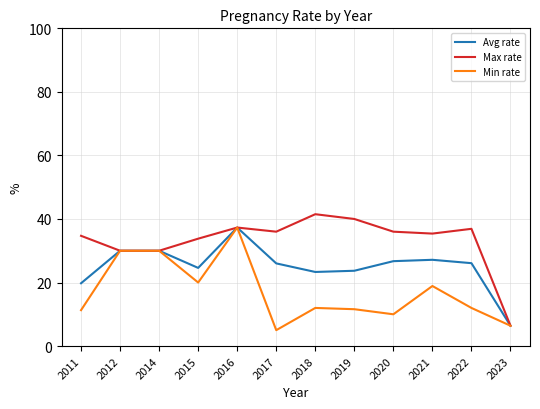

The value of Max rate at 2017 is 36.0. True or false?

True